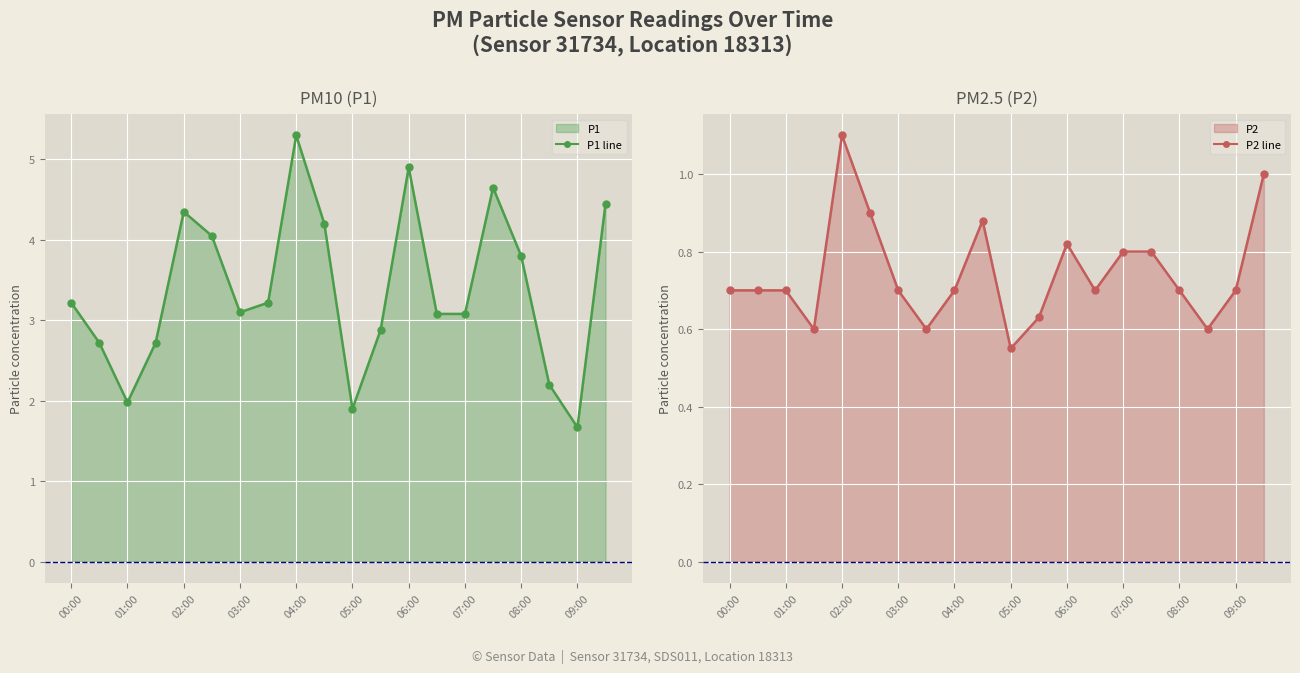

In P2 line, how many points are lower than both neighbors (excluding endpoints)?

5